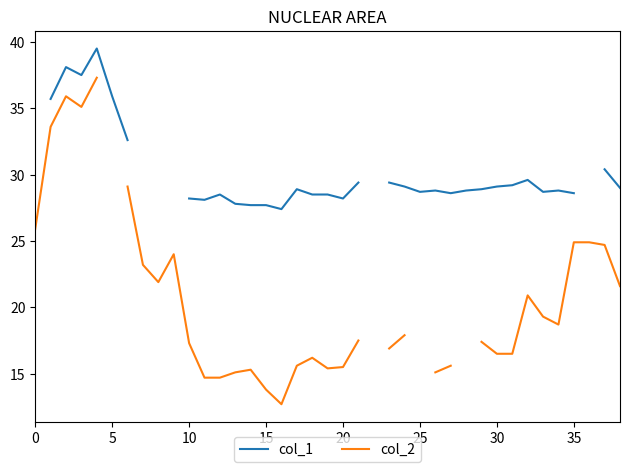

True or false: col_2 has a value of 10.2 at 37.

False